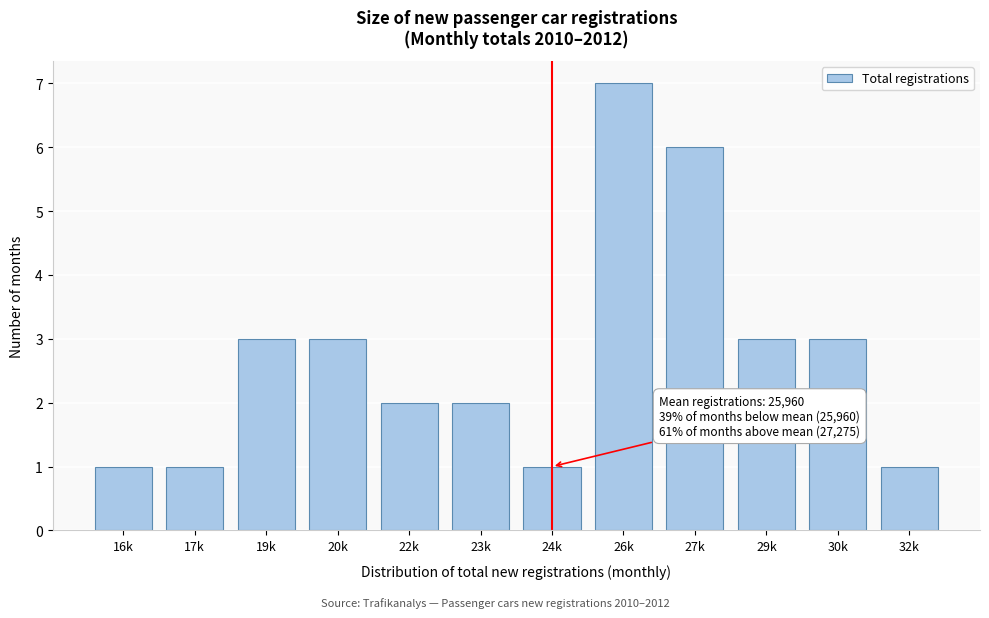

Reading left to right, extract all data points from this chart.

16k=1	17k=1	19k=3	20k=3	22k=2	23k=2	24k=1	26k=7	27k=6	29k=3	30k=3	32k=1